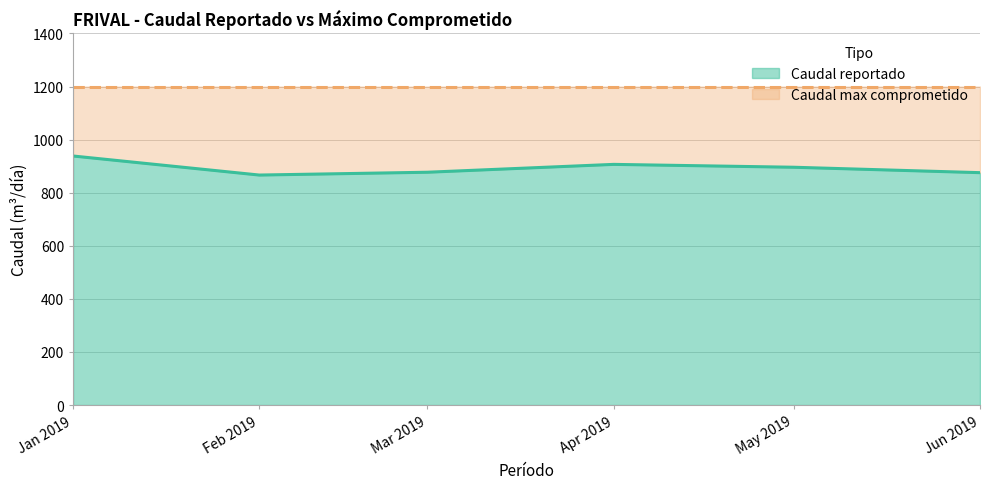

What is the approximate value of Caudal reportado at Feb 2019?

866.5